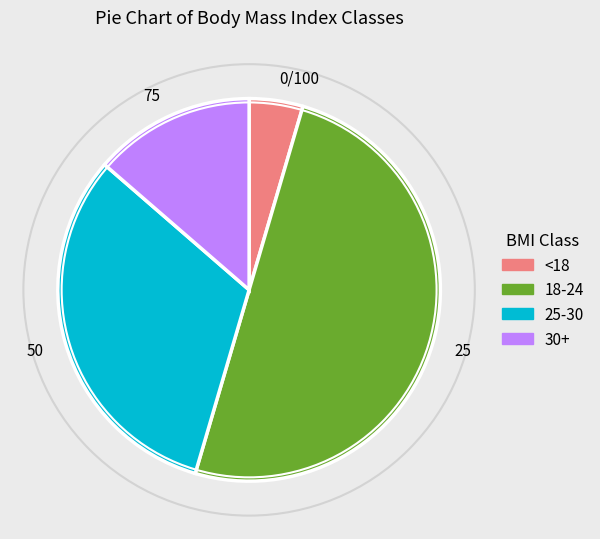

How many segments does this pie chart have?

4